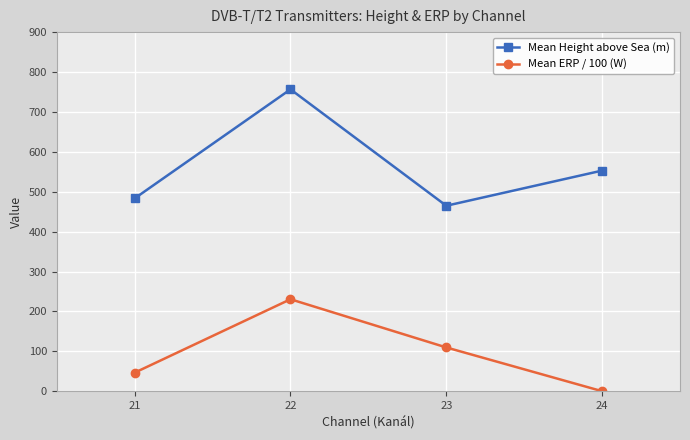

Where is the first local minimum for Mean Height above Sea (m)?

23